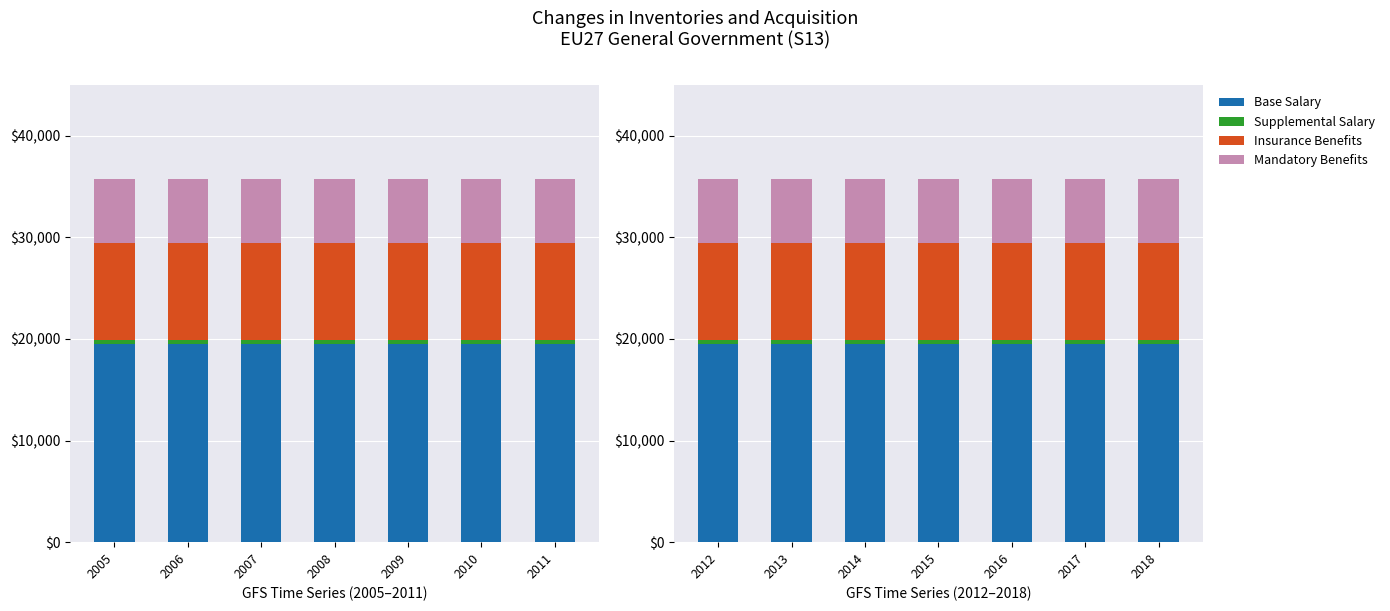

Which series has the largest total across all categories?

Base Salary